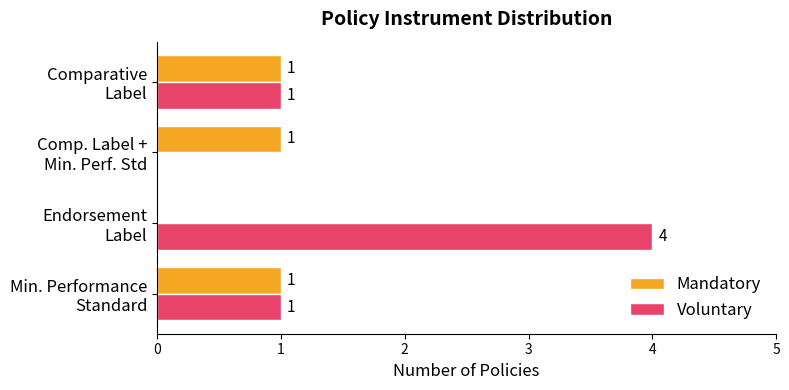

What is the sum of all Voluntary values?

6